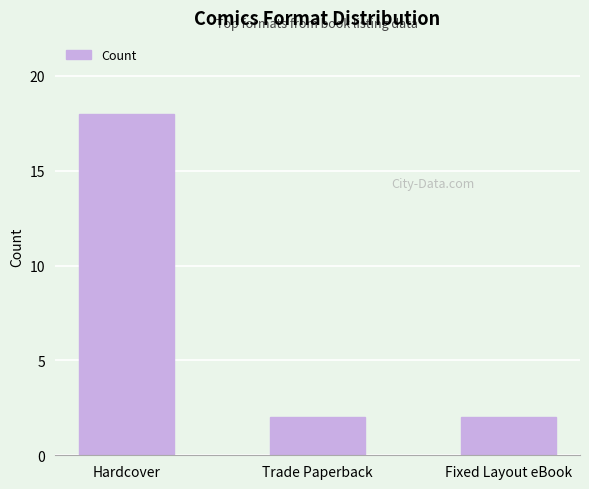

Reading right to left, list all the values displayed in this chart.

Fixed Layout eBook=2	Trade Paperback=2	Hardcover=18